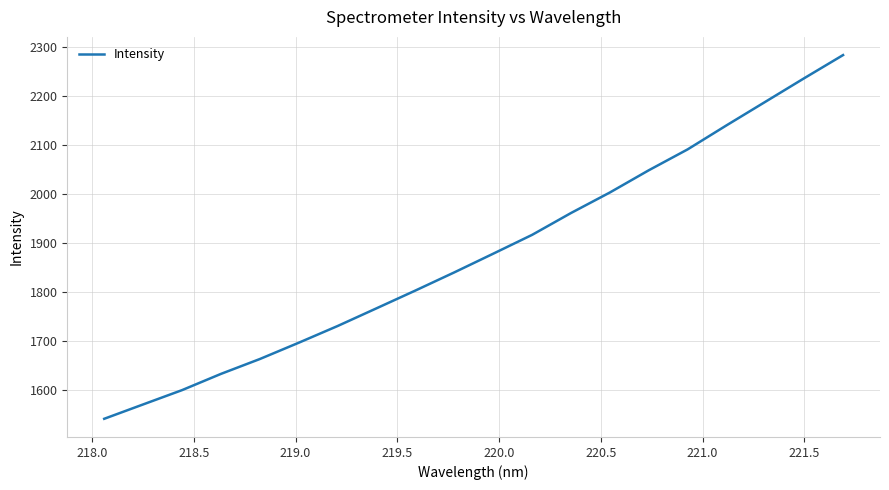

What is the difference between the maximum and minimum values?

743.3